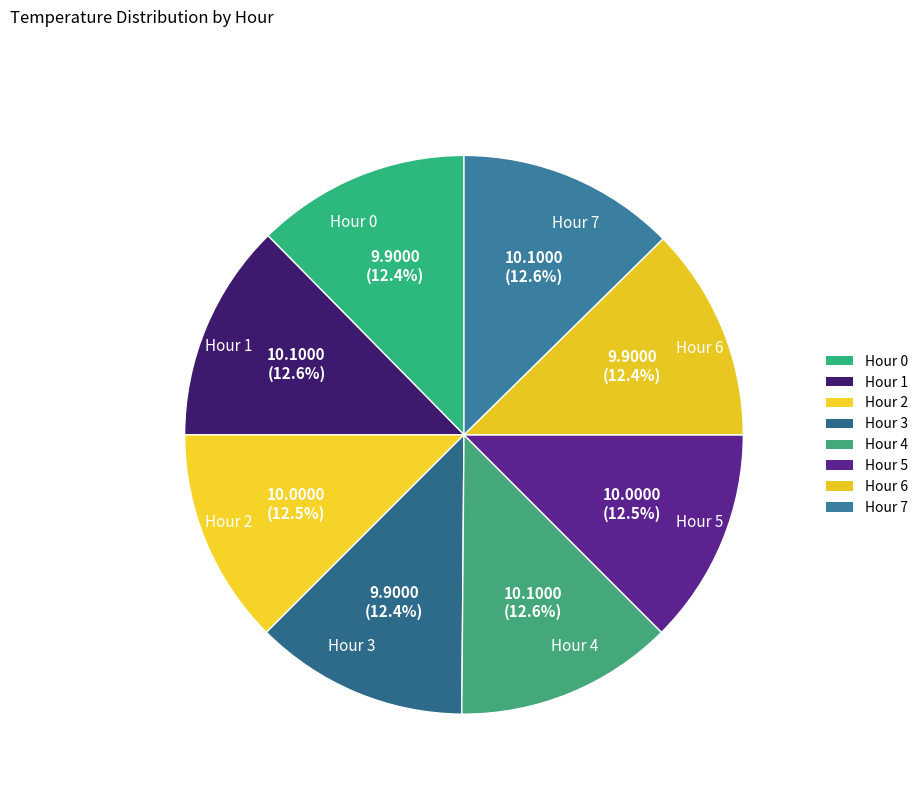

Is it true that Hour 6 is 12% of the pie?

True